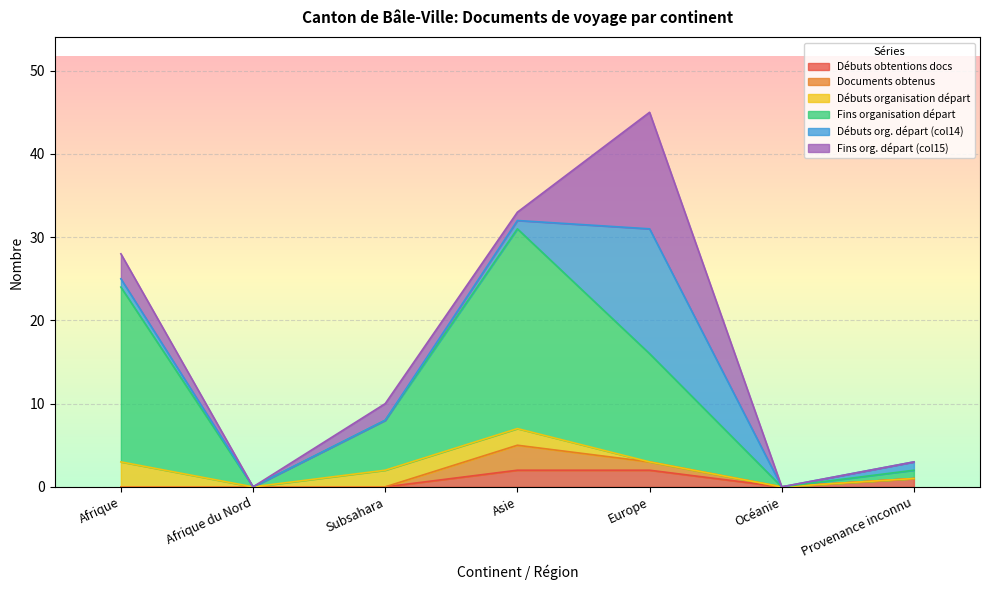

The value of Débuts obtentions docs at Afrique is 0. True or false?

True